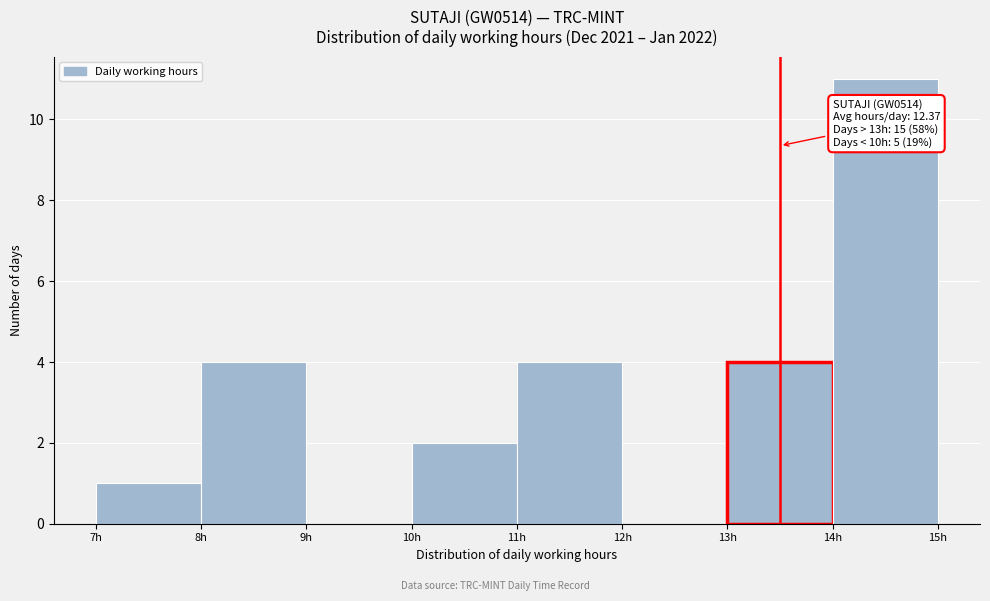

Over which range of the x-axis is the bar tallest?

14 to 15